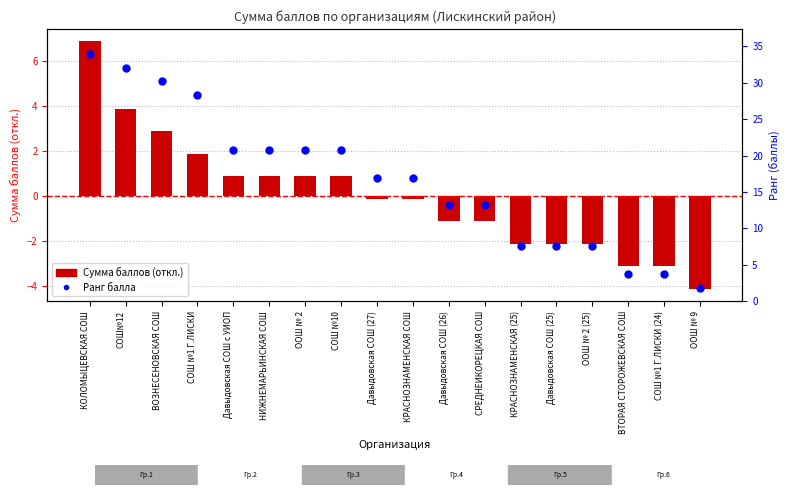

Is the value of Сумма баллов (отклонение от среднего) at СОШ №1 Г.ЛИСКИ greater than the value of Ранг балла at ВТОРАЯ СТОРОЖЕВСКАЯ СОШ?

No